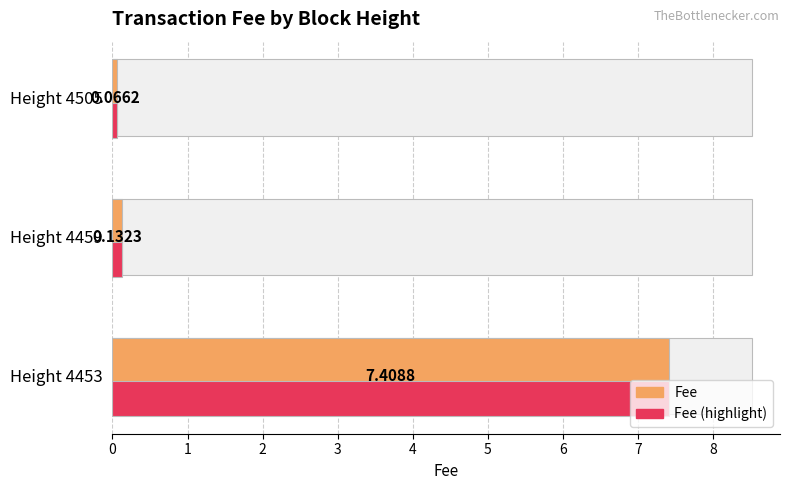

Is the value of Fee (highlight) at Height 4505 greater than the value of Fee at Height 4459?

No